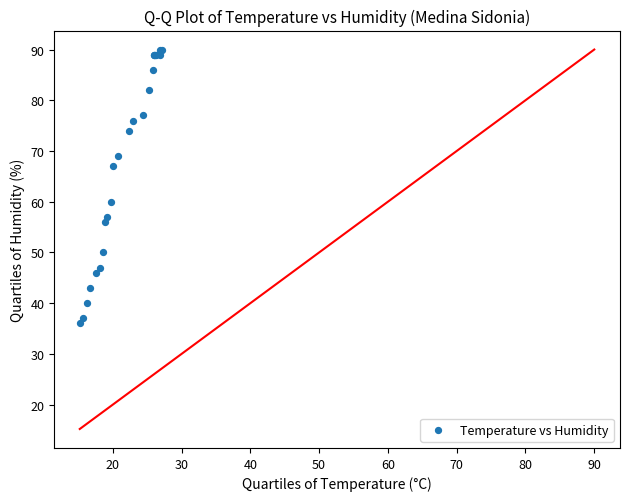

What Y value in the scatter plot is closest to 63?

60